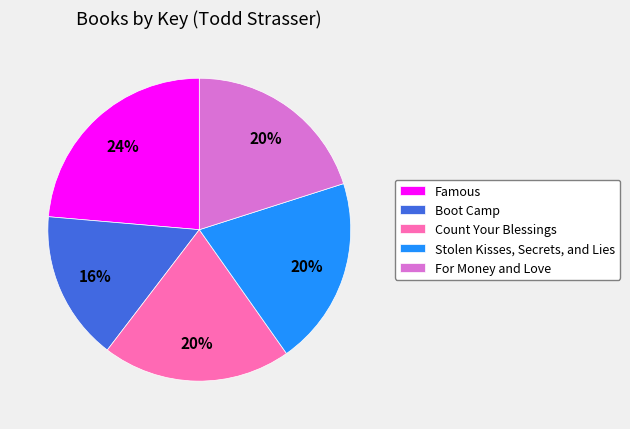

True or false: Boot Camp accounts for 16% of the total.

True